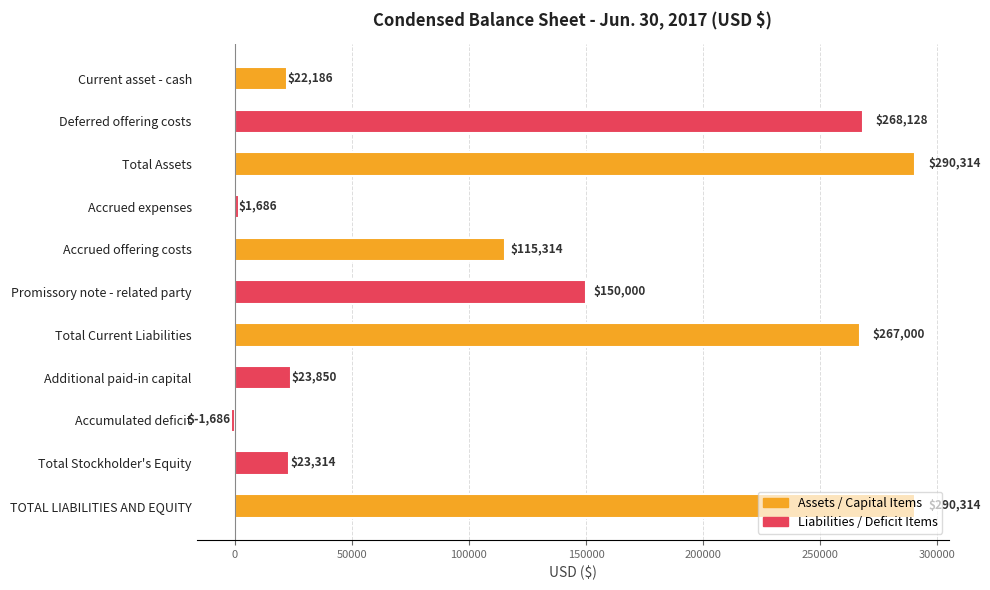

What is the label of the 2nd bar from the bottom?

Total Stockholder's Equity